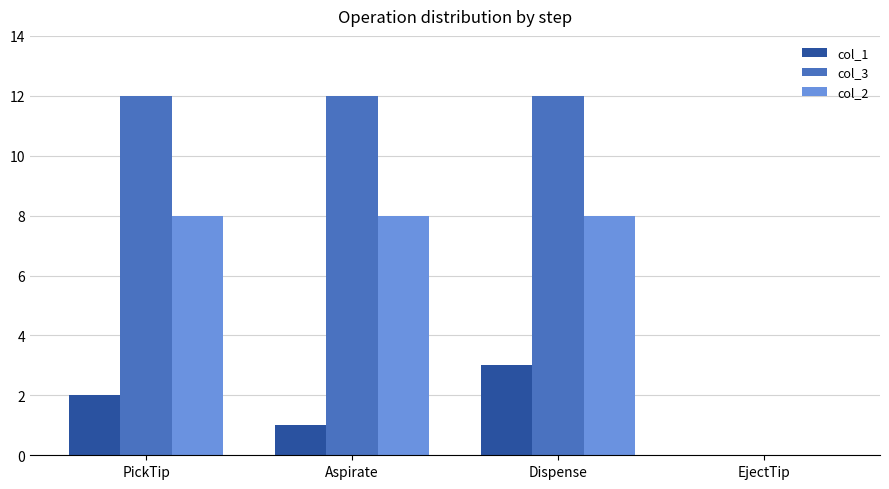

What is the greatest value displayed?

12